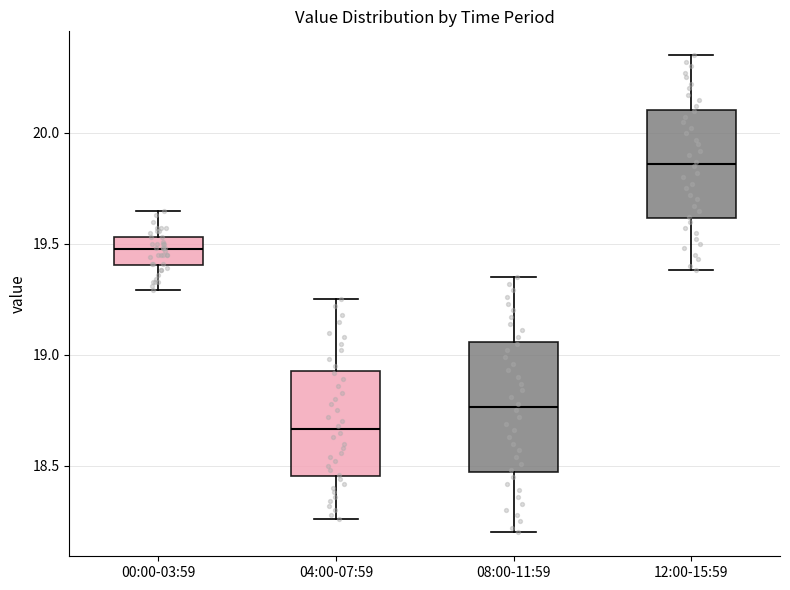

Reading left to right, read every box against the y-axis: the position of its median line, the range the box covers, and the ends of its whiskers. The values are not printed on the chart, so give them approximately, as read against the axis.

00:00-03:59: median 19.50, box 19.40 to 19.55, whiskers 19.30 to 19.65
04:00-07:59: median 18.65, box 18.45 to 18.95, whiskers 18.25 to 19.25
08:00-11:59: median 18.75, box 18.45 to 19.05, whiskers 18.20 to 19.35
12:00-15:59: median 19.85, box 19.60 to 20.10, whiskers 19.40 to 20.35